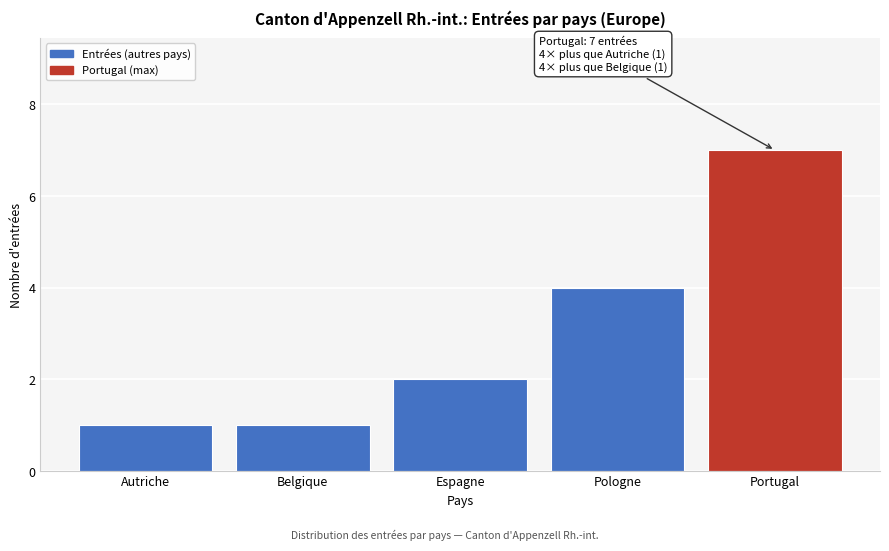

Reading left to right, what are all the values shown in this chart?

Autriche=1	Belgique=1	Espagne=2	Pologne=4	Portugal=7